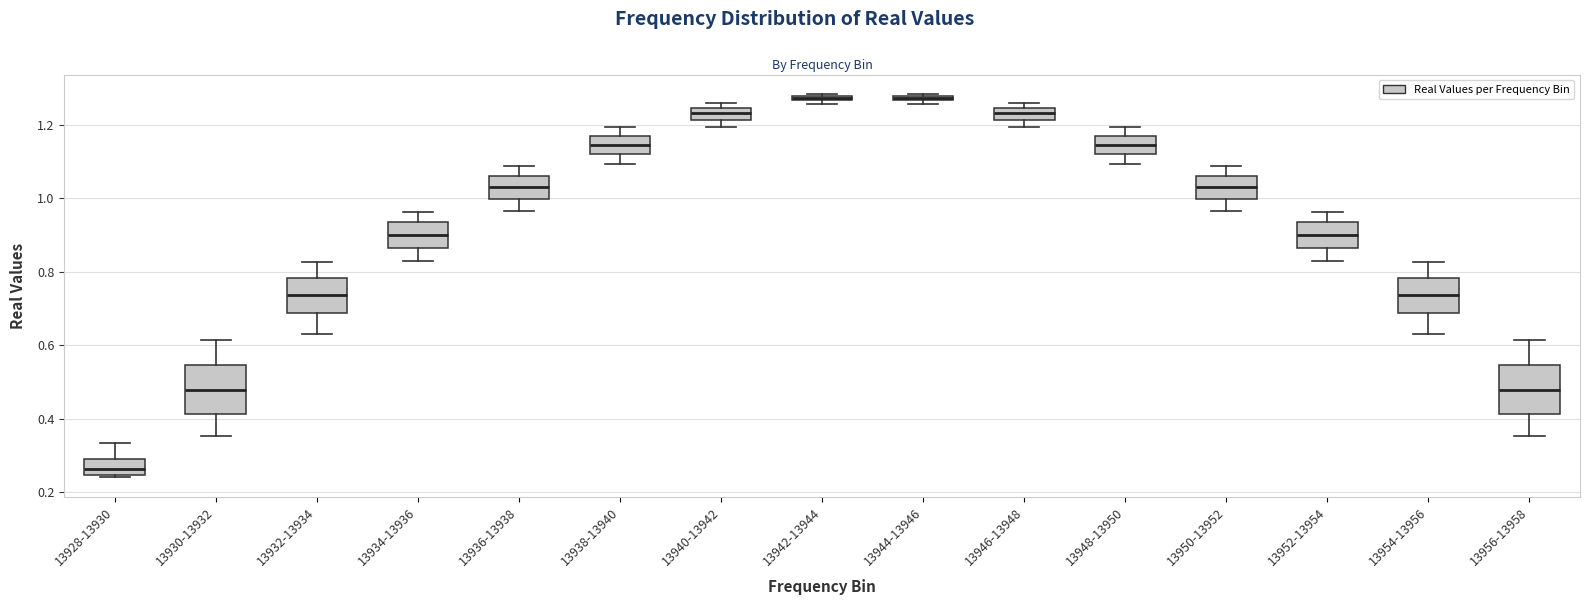

Which box has the lowest median line?

13928-13930